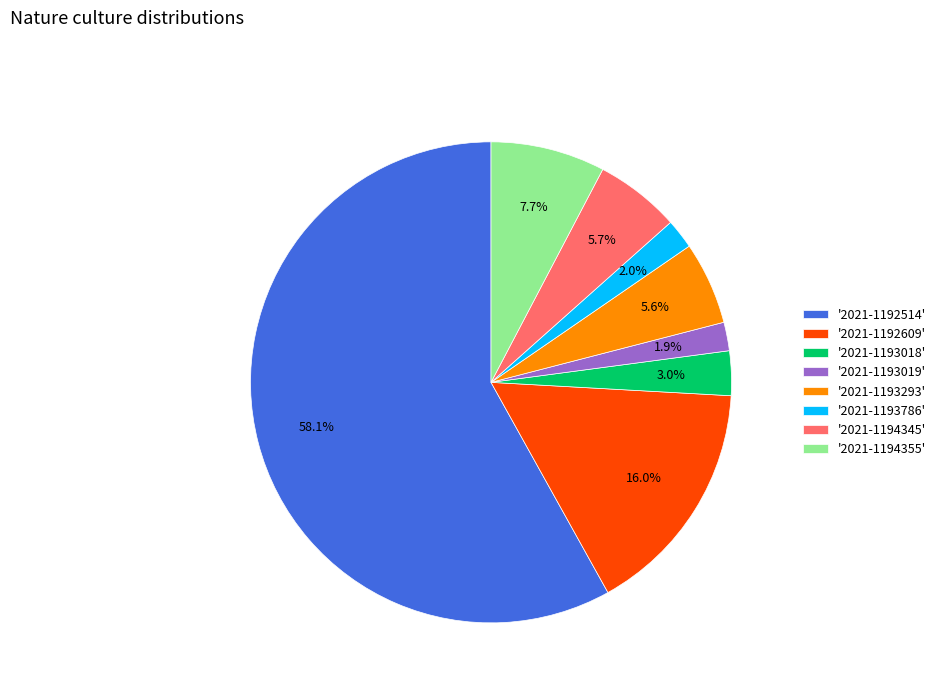

Which category accounts for the majority?

'2021-1192514'